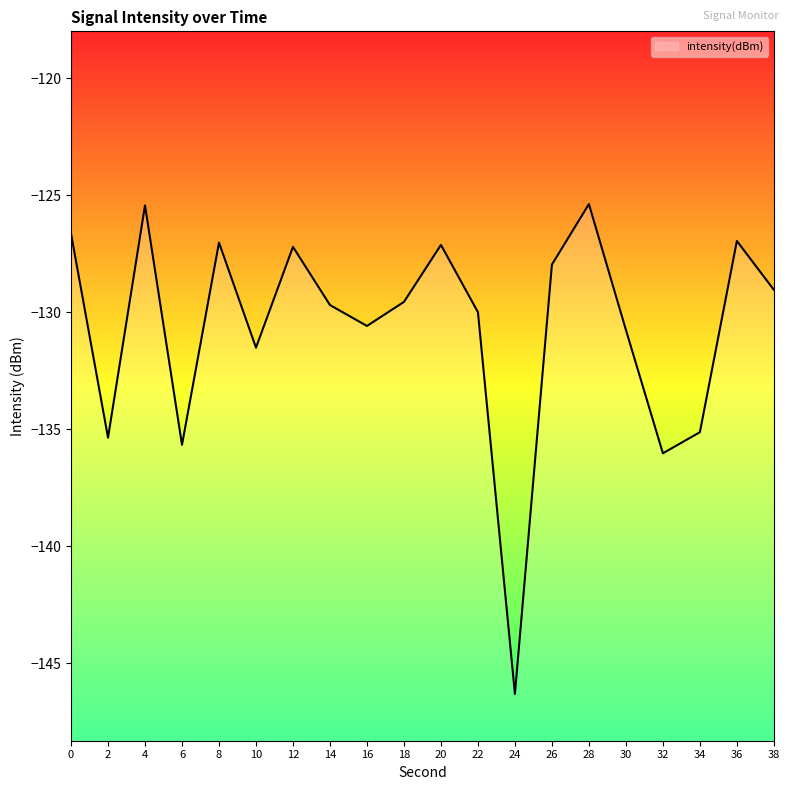

List the labels in order of value, largest first.

28, 4, 0, 36, 8, 20, 12, 26, 38, 18, 14, 22, 16, 30, 10, 34, 2, 6, 32, 24